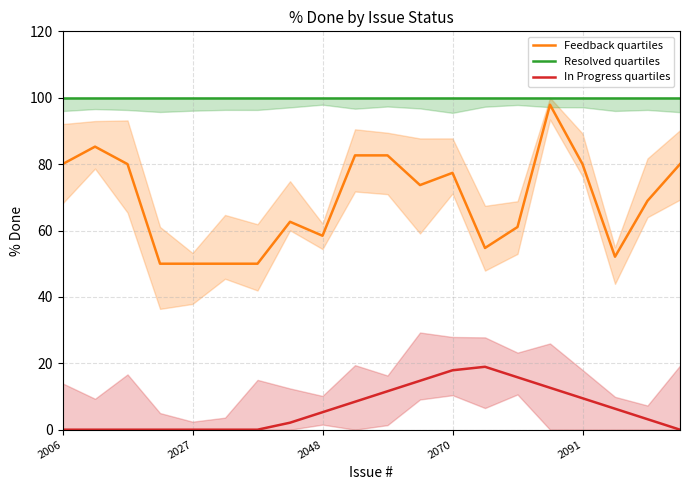

What is the maximum value for In Progress quartiles?

18.9